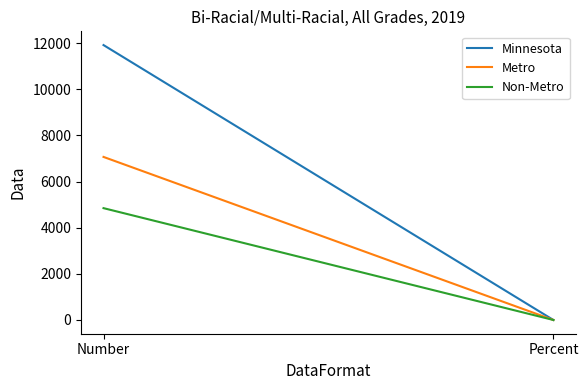

What is the sum of all Metro values?

7065.9